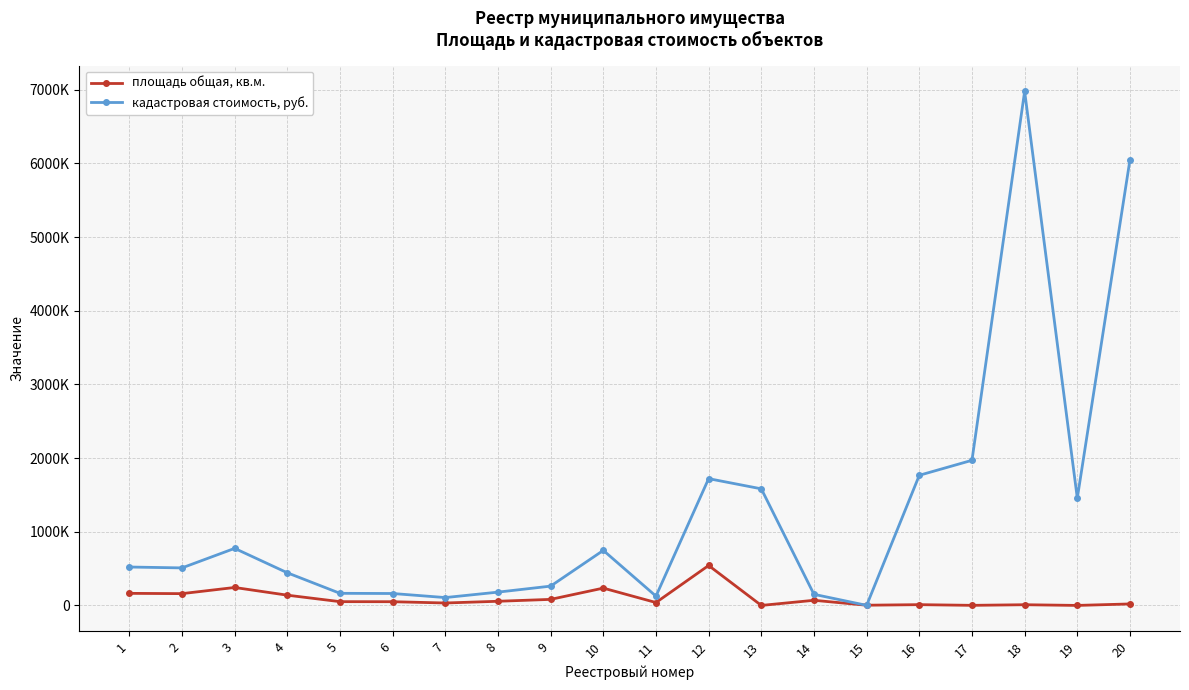

Which series has the largest range (max minus min)?

кадастровая стоимость, руб.